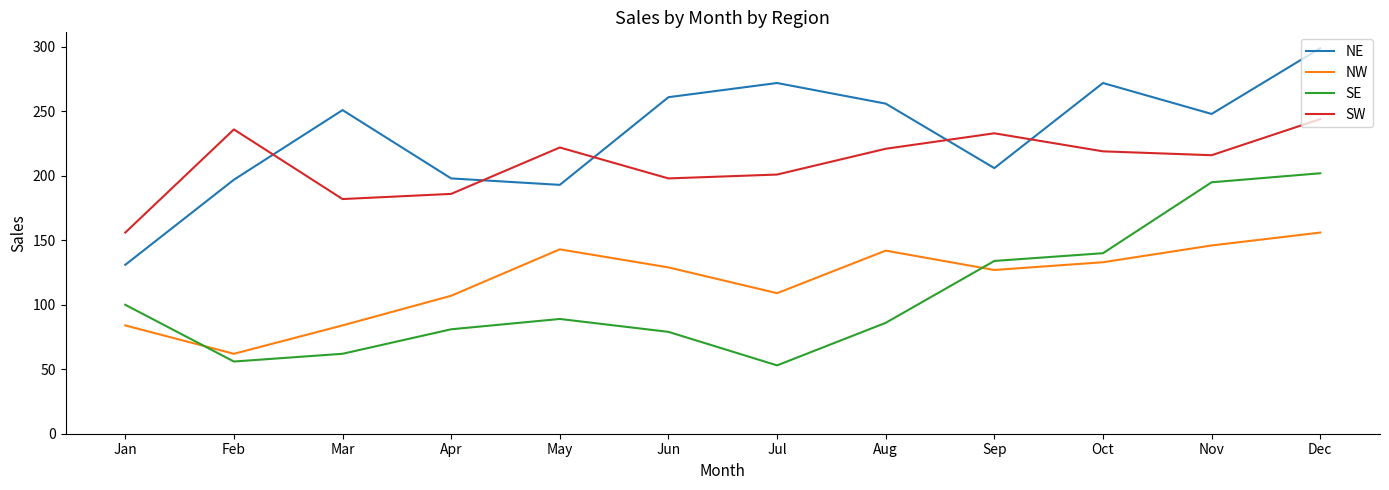

At which label is NE closest to 215?

Sep